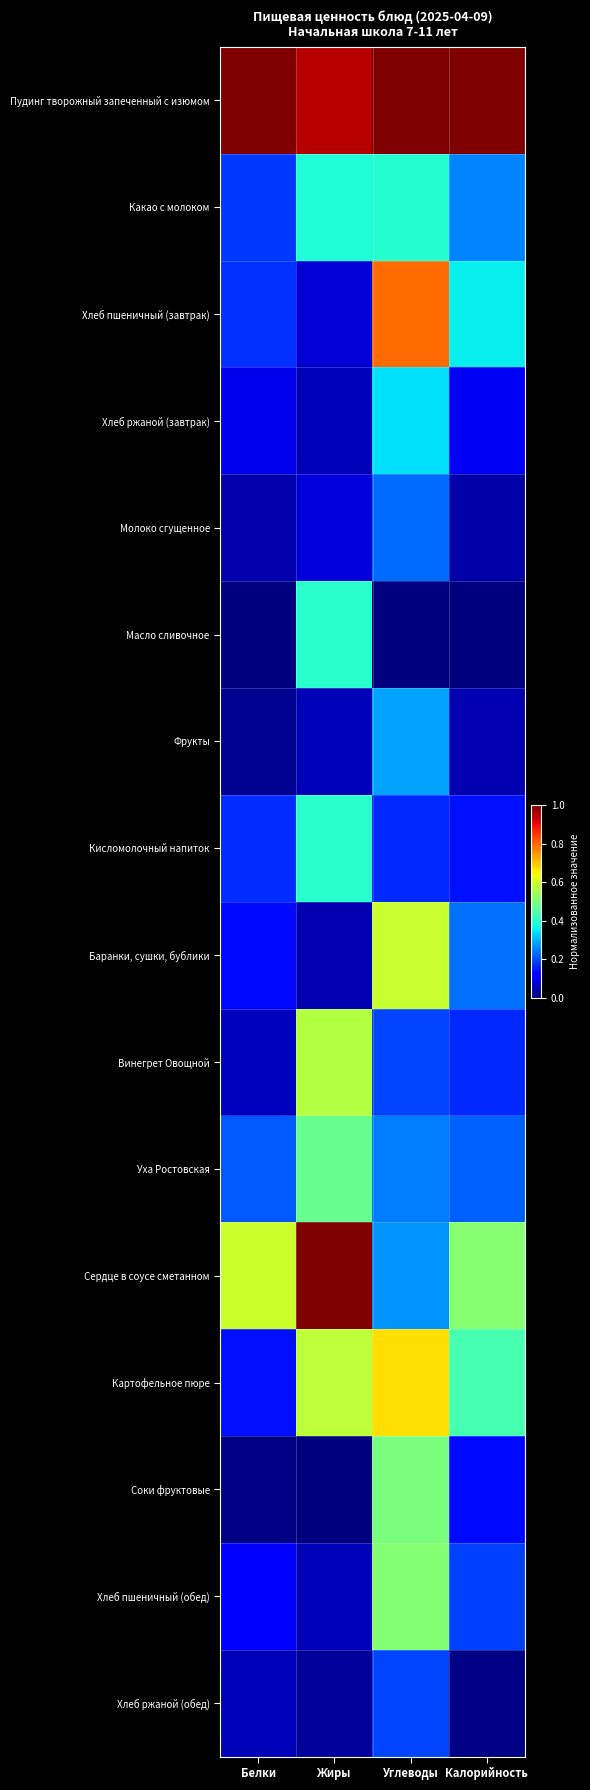

Which category has the lowest value across all series?

Белки